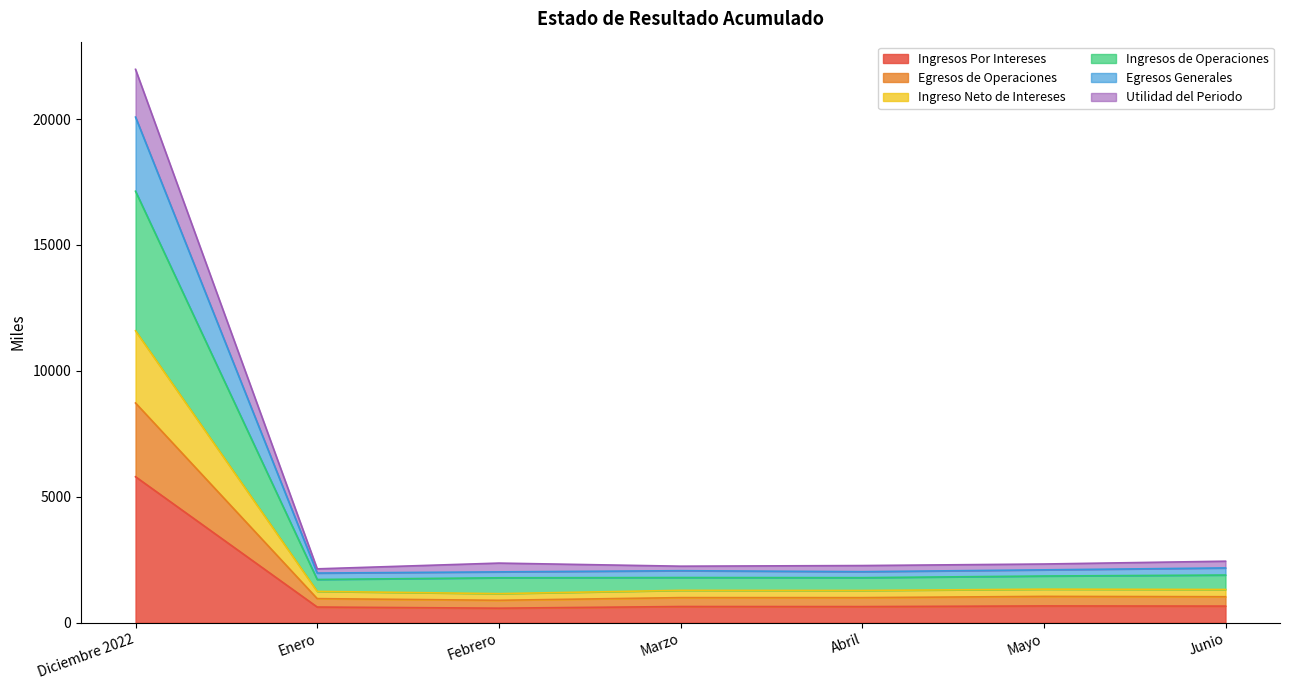

True or false: Egresos Generales and Egresos de Operaciones intersect in this chart.

False